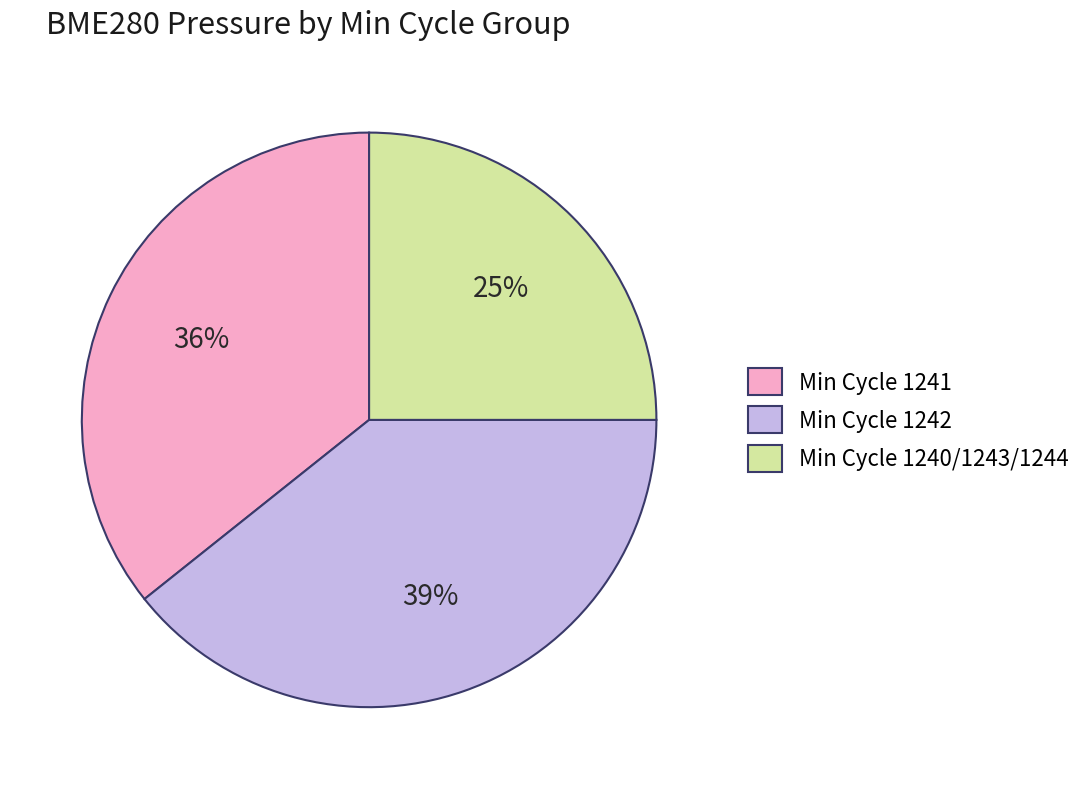

The Min Cycle 1242 slice represents 49% of the pie. True or false?

False